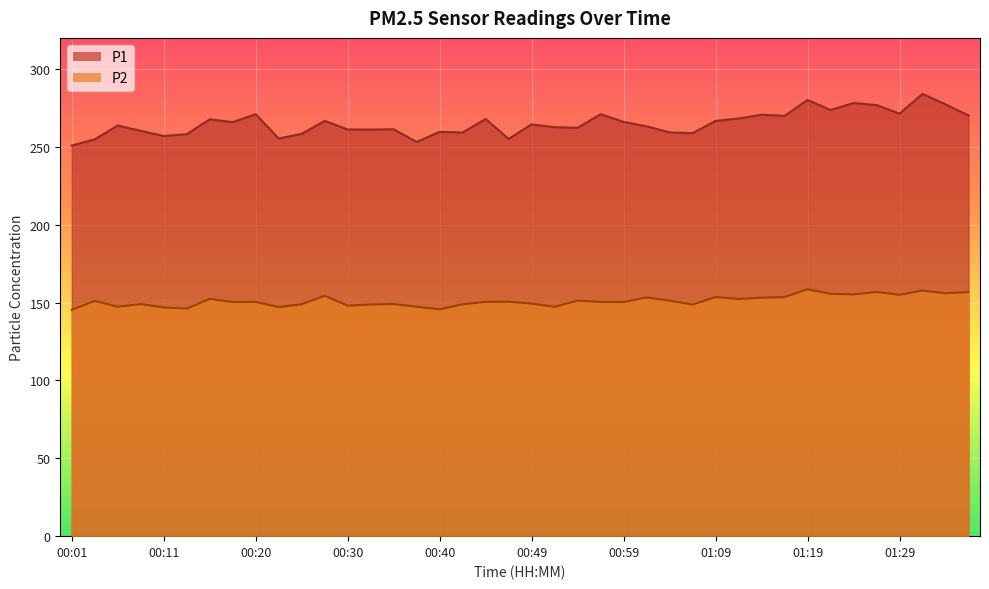

True or false: P1 and P2 intersect in this chart.

False